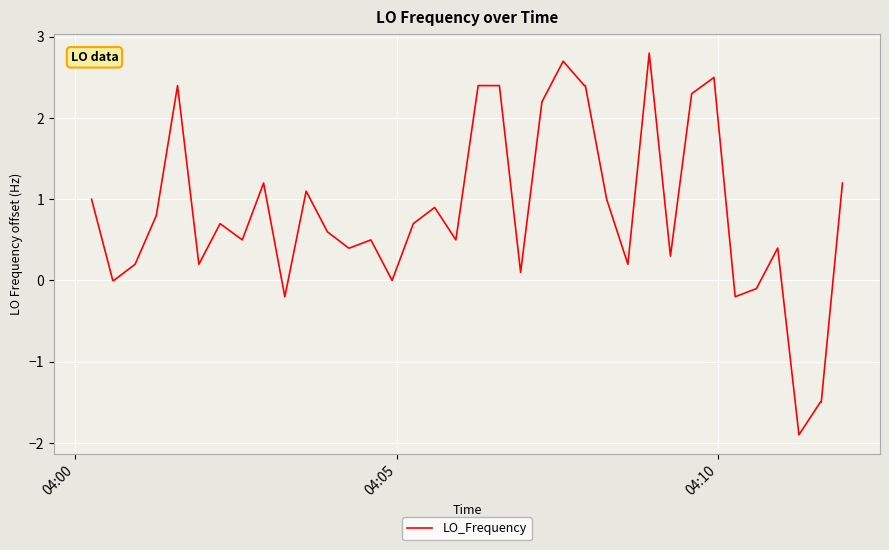

What is the greatest value displayed?

2.8